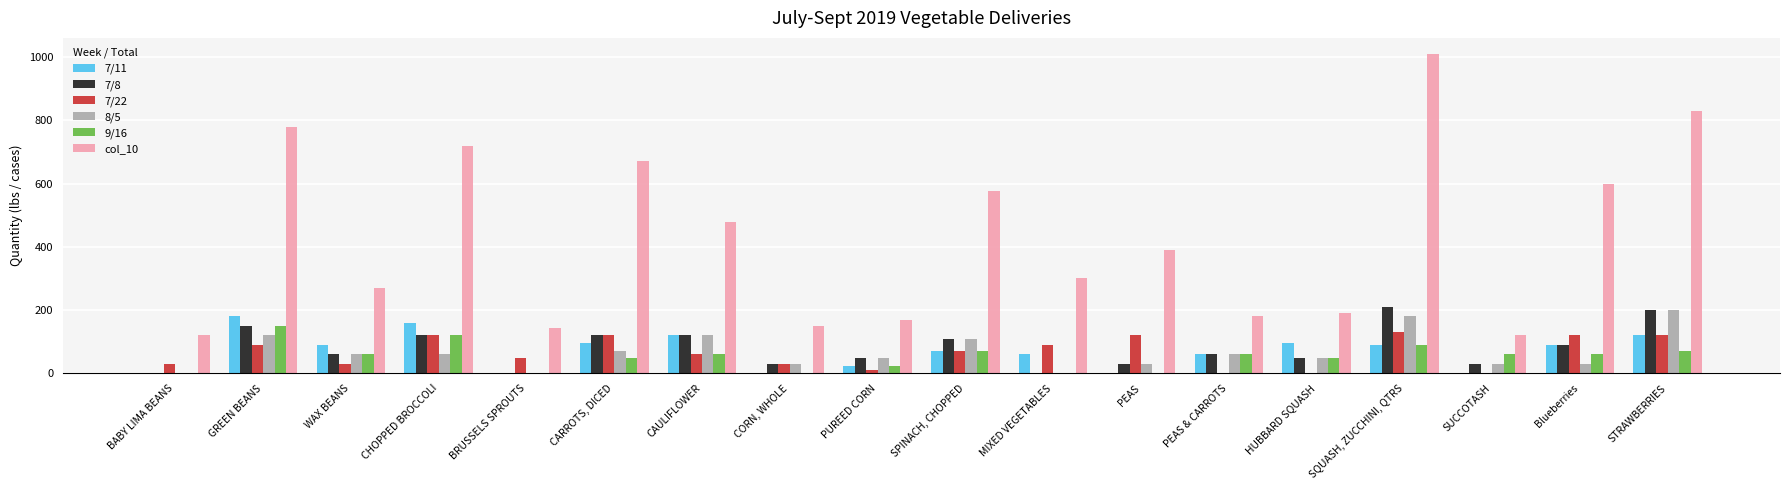

Count the number of data series in this chart.

6